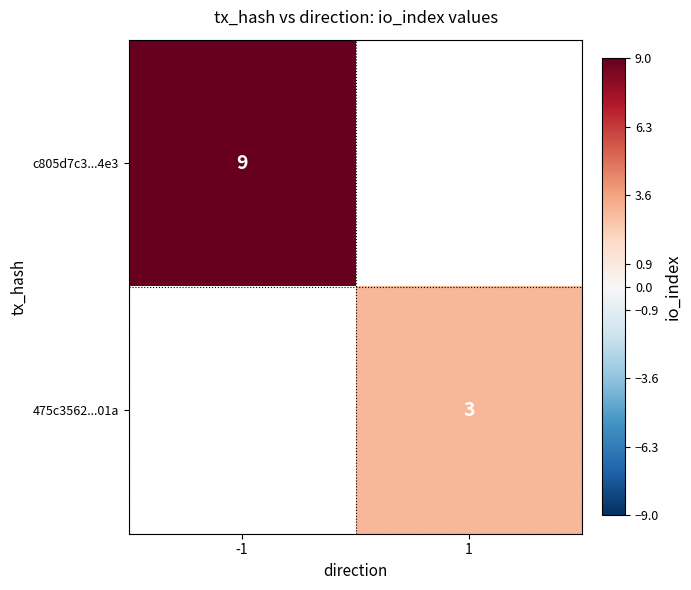

True or false: c805d7c3...4e3 has a value of 14 at -1.

False